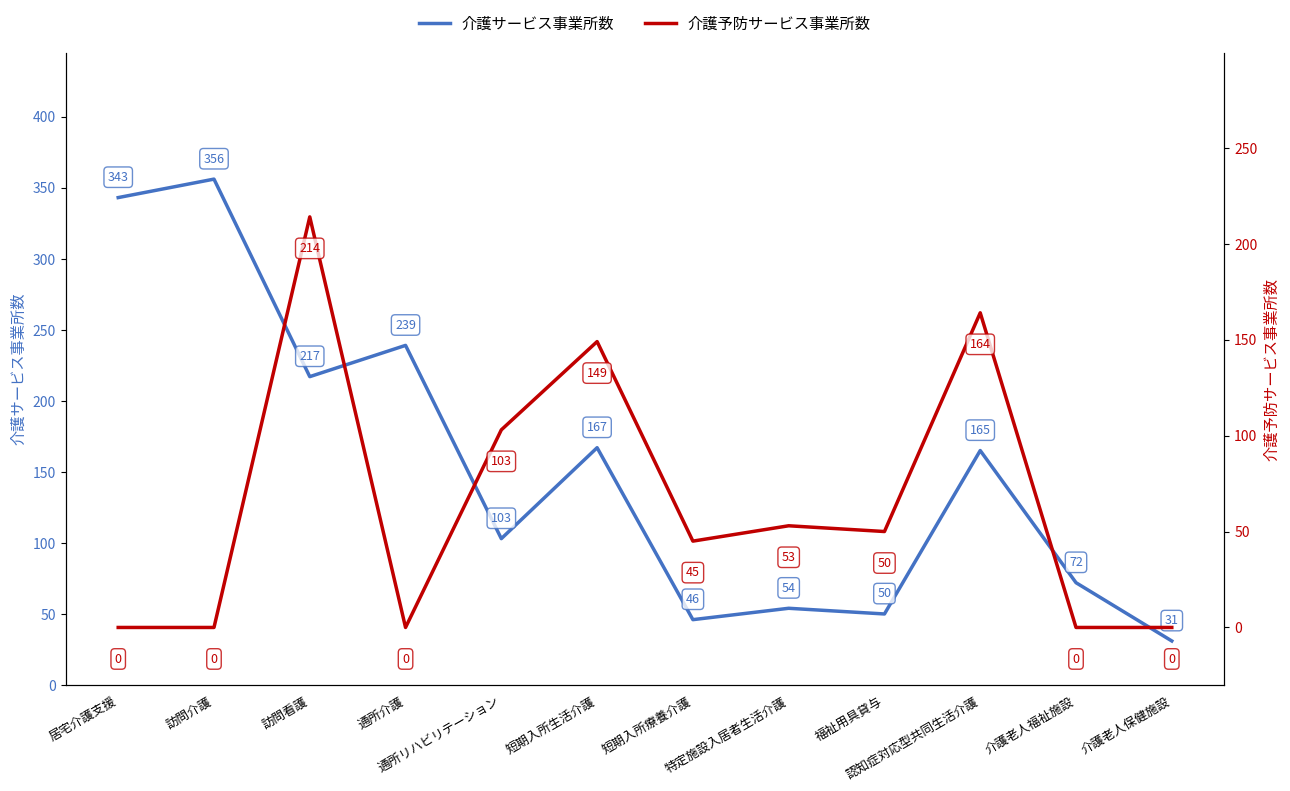

Where is 介護予防サービス事業所数 nearest to the value 107?

通所リハビリテーション